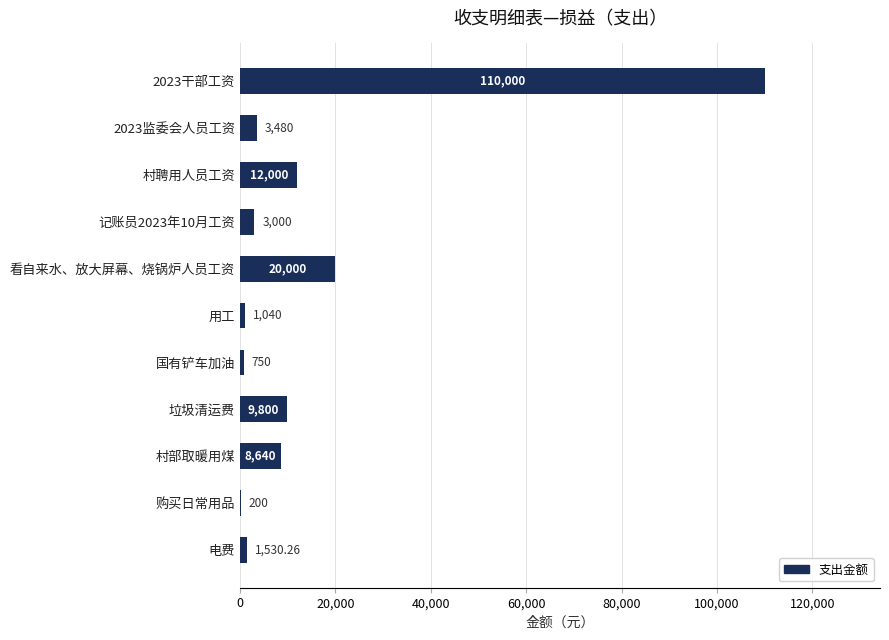

What is the ratio of the value at 2023监委会人员工资 to the value at 国有铲车加油?

4.6